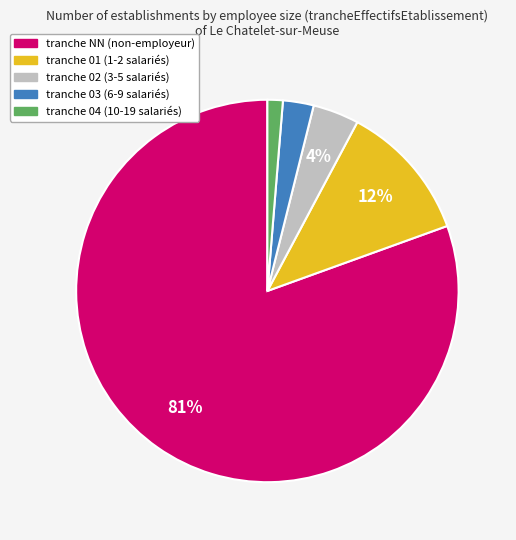

To the nearest percent, what is the average slice percentage?

20%